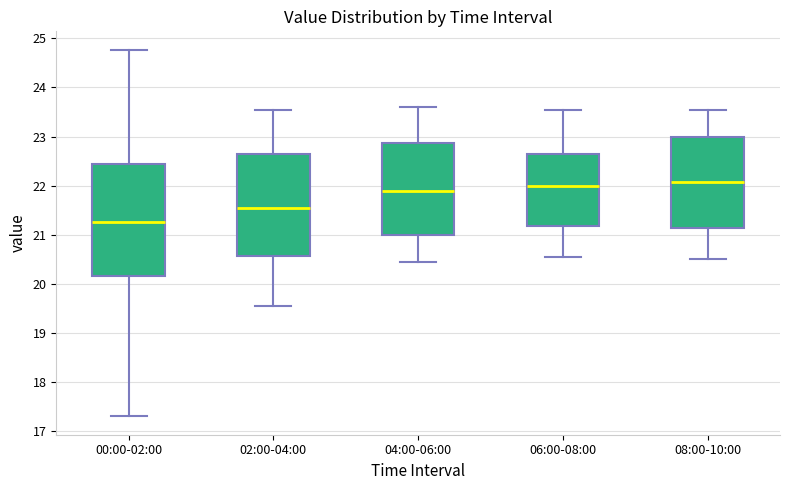

Reading left to right, transcribe this box plot: for each box, give where its median line is, the range the box spans, and where its two whiskers end, as read against the y-axis. The values are not printed on the chart, so give them approximately, as read against the axis.

00:00-02:00: median 21.3, box 20.2 to 22.4, whiskers 17.3 to 24.8
02:00-04:00: median 21.6, box 20.6 to 22.6, whiskers 19.6 to 23.6
04:00-06:00: median 21.9, box 21.0 to 22.9, whiskers 20.5 to 23.6
06:00-08:00: median 22.0, box 21.2 to 22.7, whiskers 20.6 to 23.6
08:00-10:00: median 22.1, box 21.1 to 23.0, whiskers 20.5 to 23.6